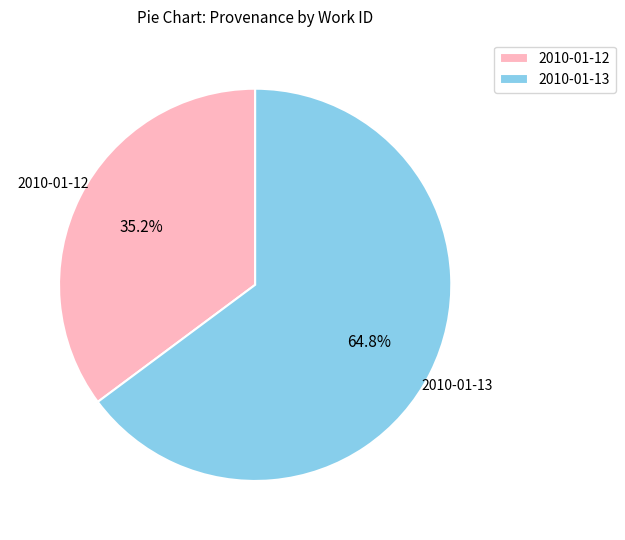

To the nearest percent, what is the difference between the largest and smallest slice percentages?

30%